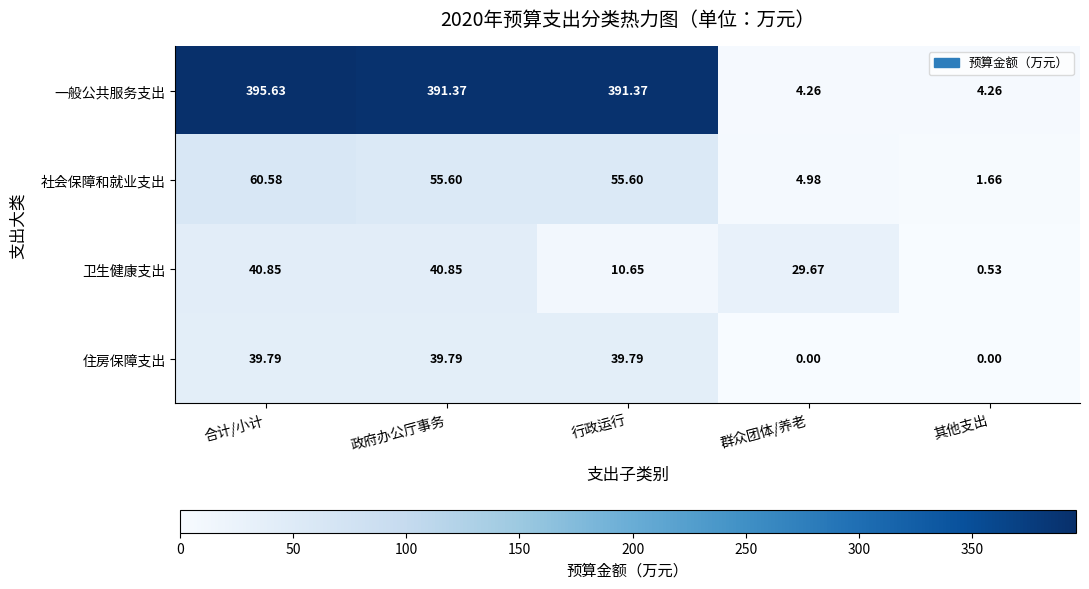

How many categories are shown in the chart?

5